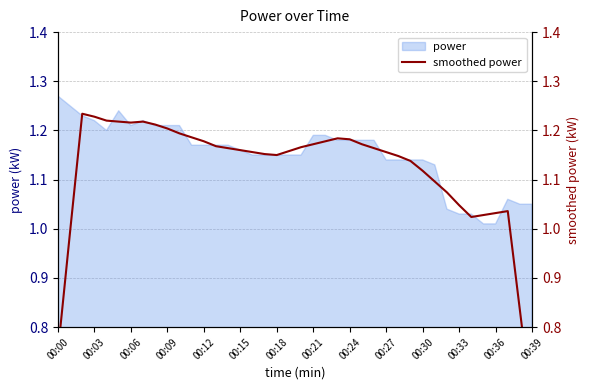

At which label does power reach its peak?

00:00